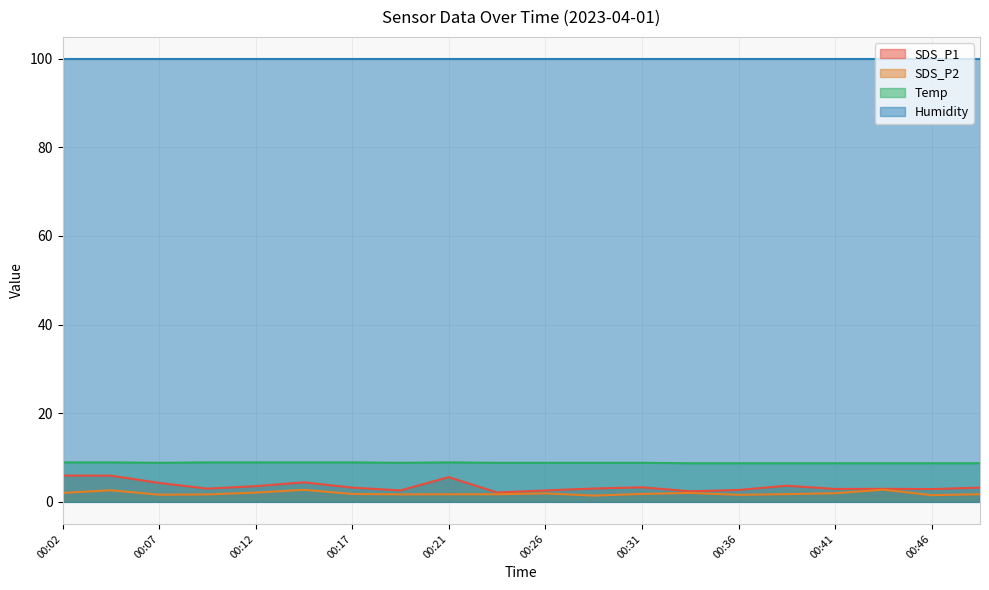

The value of SDS_P1 at 00:02 is 5.9. True or false?

True